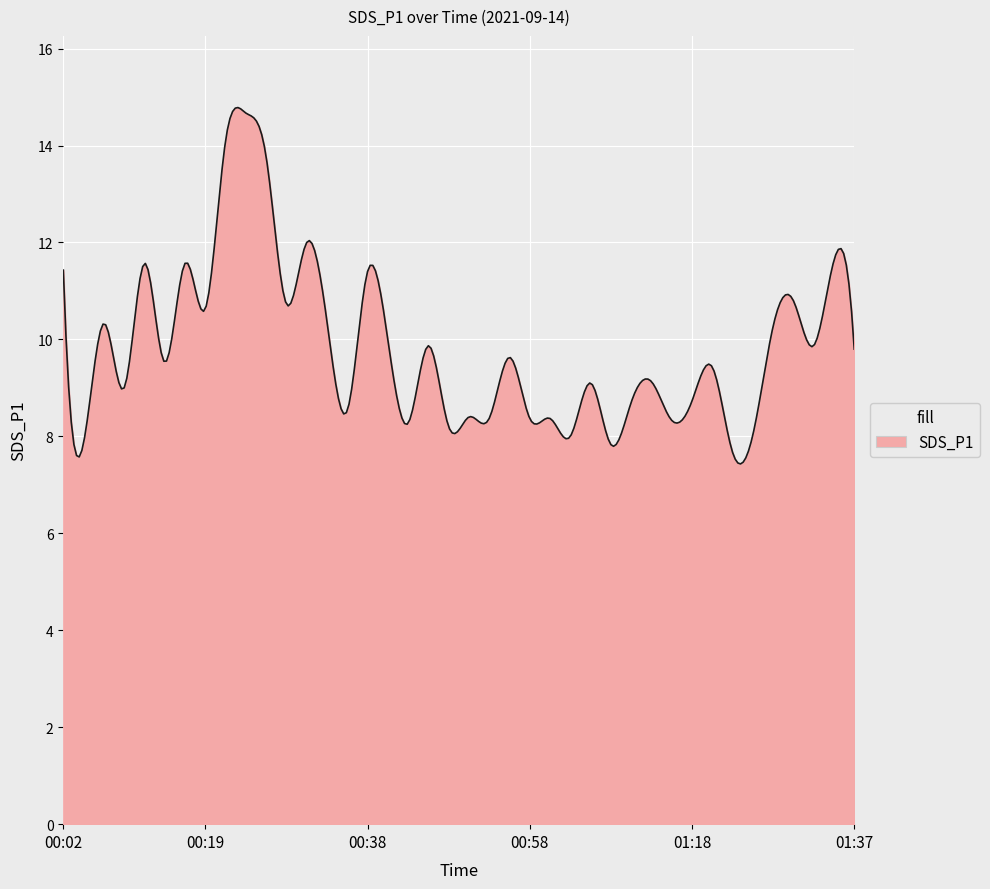

Count the number of categories in the chart.

300